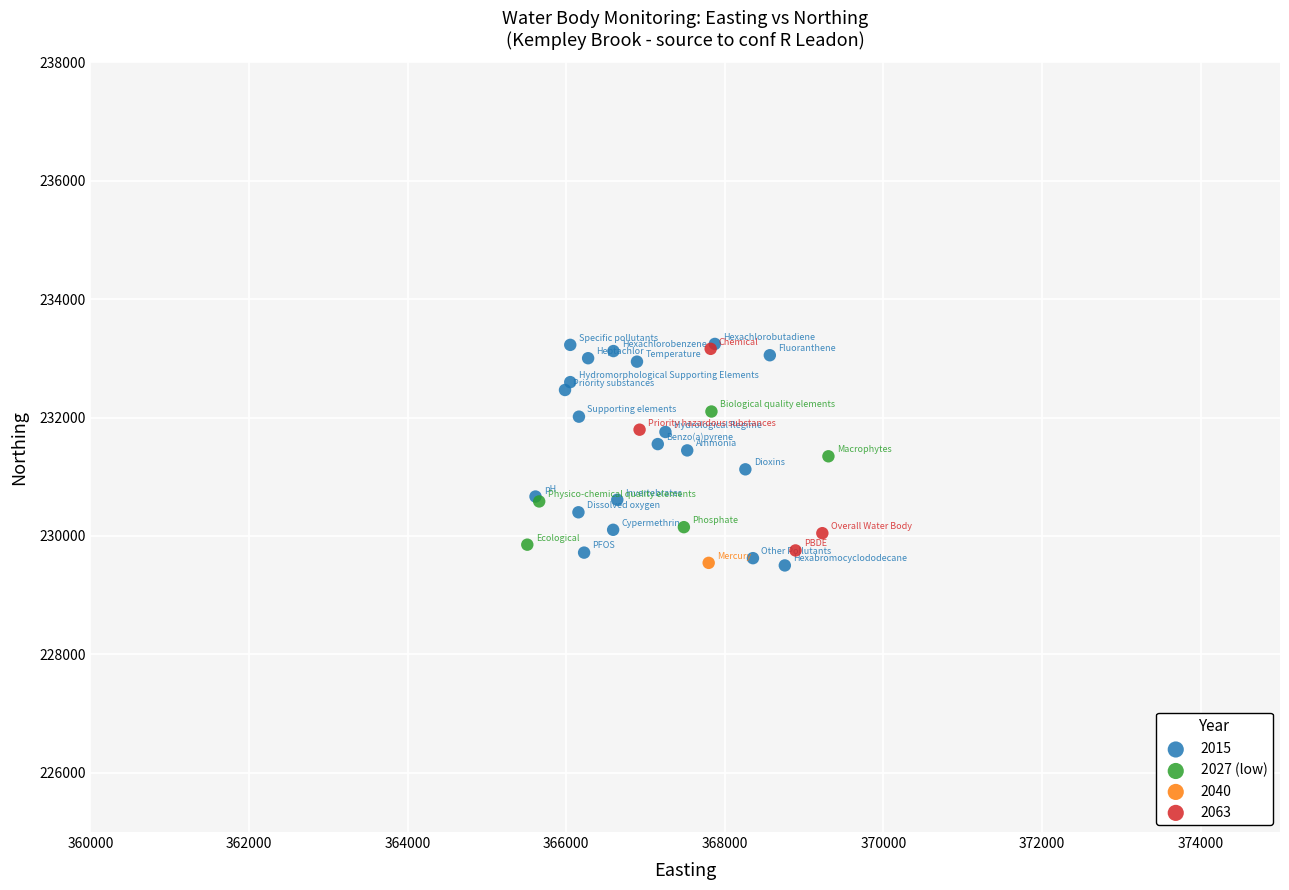

What are all the series names shown in the legend?

2015, 2027 (low), 2040, 2063